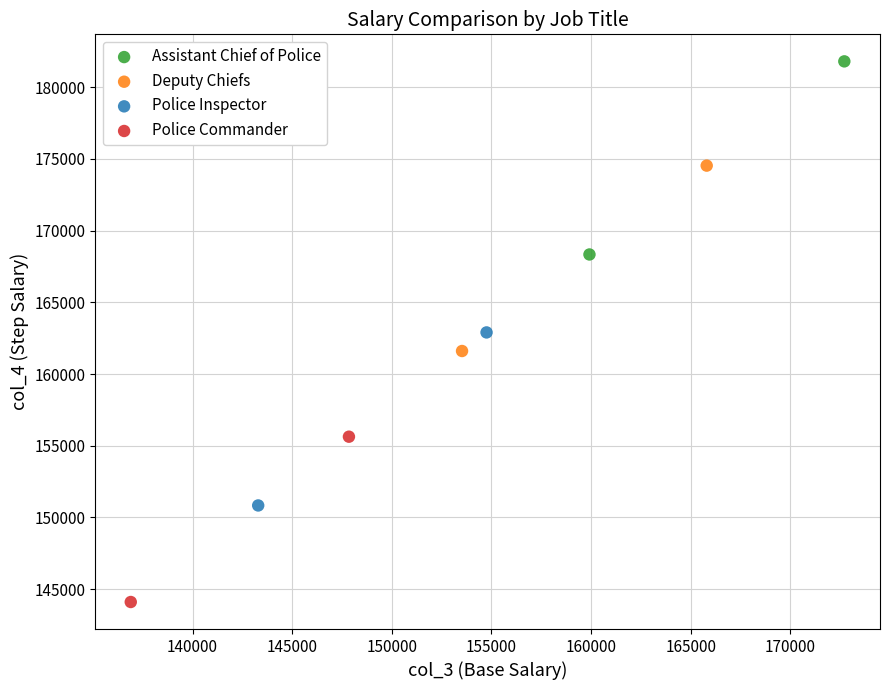

What are all the series names shown in the legend?

Assistant Chief of Police, Deputy Chiefs, Police Inspector, Police Commander